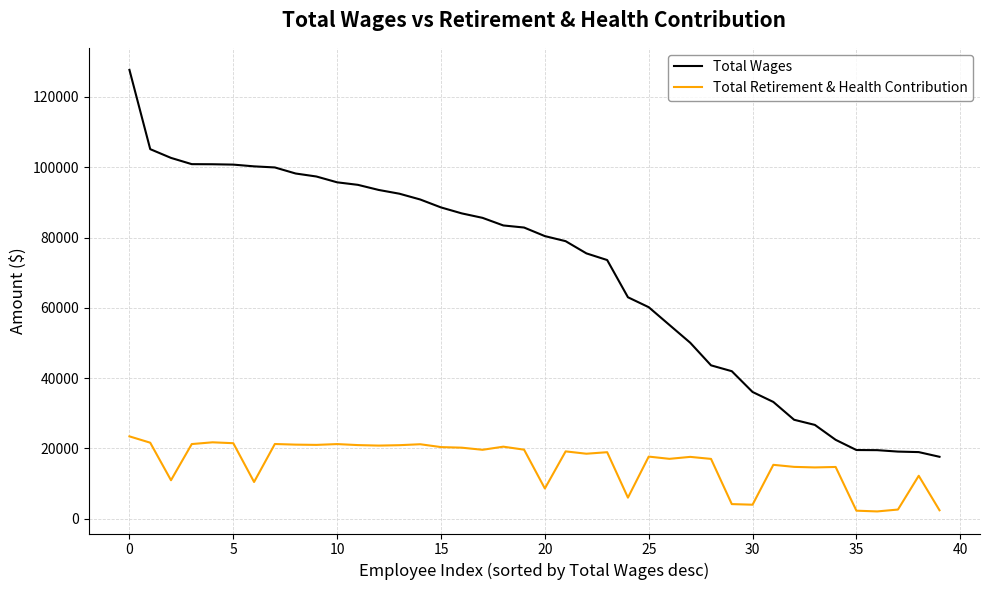

Which series has the largest total across all categories?

Total Wages